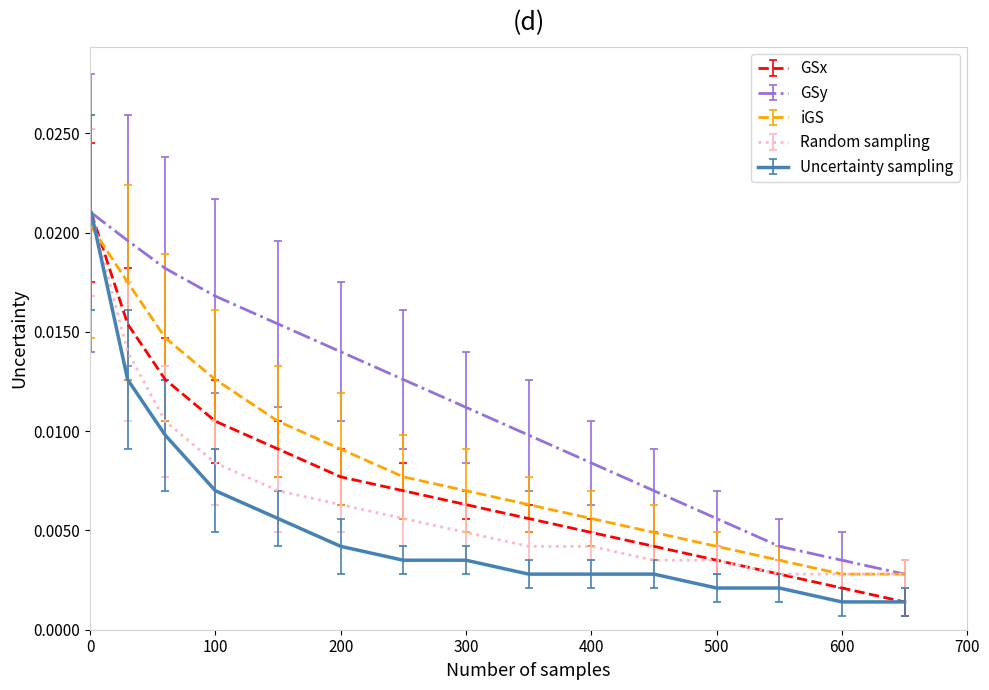

Which series has the largest total across all categories?

GSy